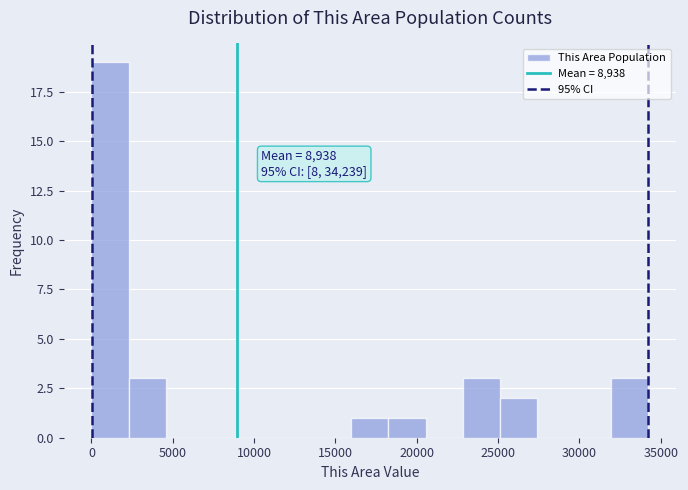

Over which range of the x-axis is the bar tallest?

0 to 2500